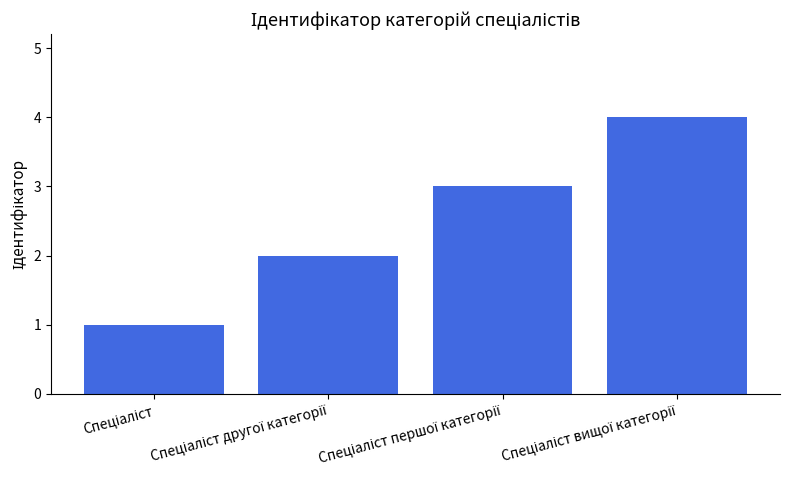

What is the difference between the maximum and minimum values?

3